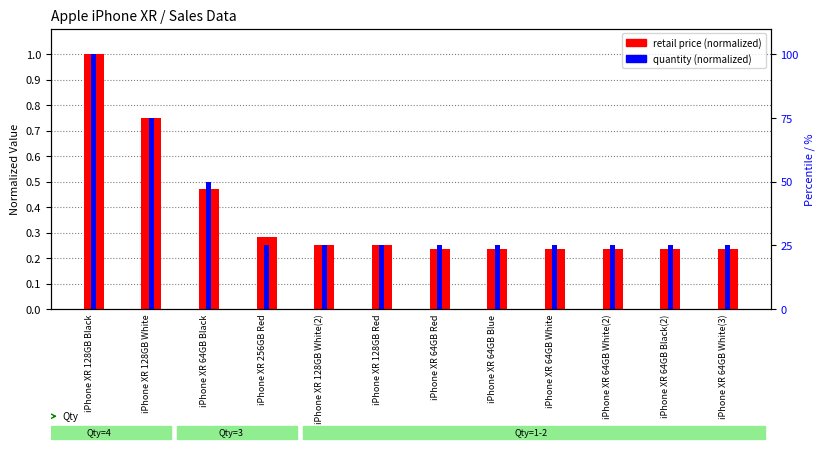

Is the value of retail price (normalized) at iPhone XR 64GB Red greater than the value of quantity (normalized) at iPhone XR 128GB Black?

No